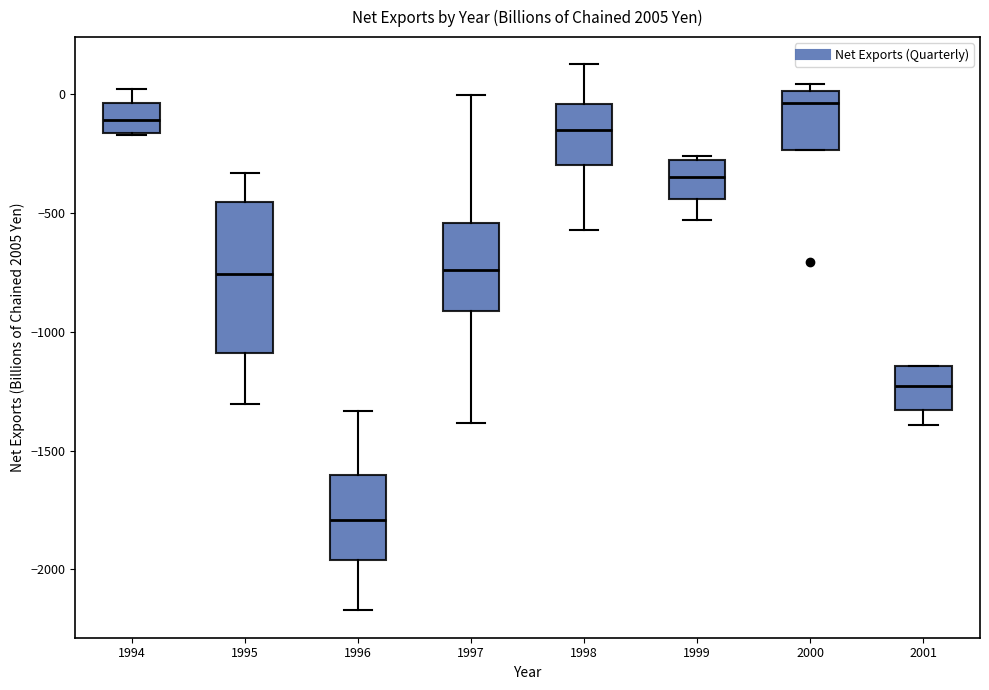

Reading left to right, read every box against the y-axis: the position of its median line, the range the box covers, and the ends of its whiskers. The values are not printed on the chart, so give them approximately, as read against the axis.

1994: median -100, box -150 to -50, whiskers -150 to 0
1995: median -750, box -1100 to -450, whiskers -1300 to -350
1996: median -1800, box -1950 to -1600, whiskers -2150 to -1350
1997: median -750, box -900 to -550, whiskers -1400 to 0
1998: median -150, box -300 to -50, whiskers -550 to 100
1999: median -350, box -450 to -300, whiskers -550 to -250
2000: median -50, box -250 to 0, whiskers -250 to 50
2001: median -1250, box -1350 to -1150, whiskers -1400 to -1150